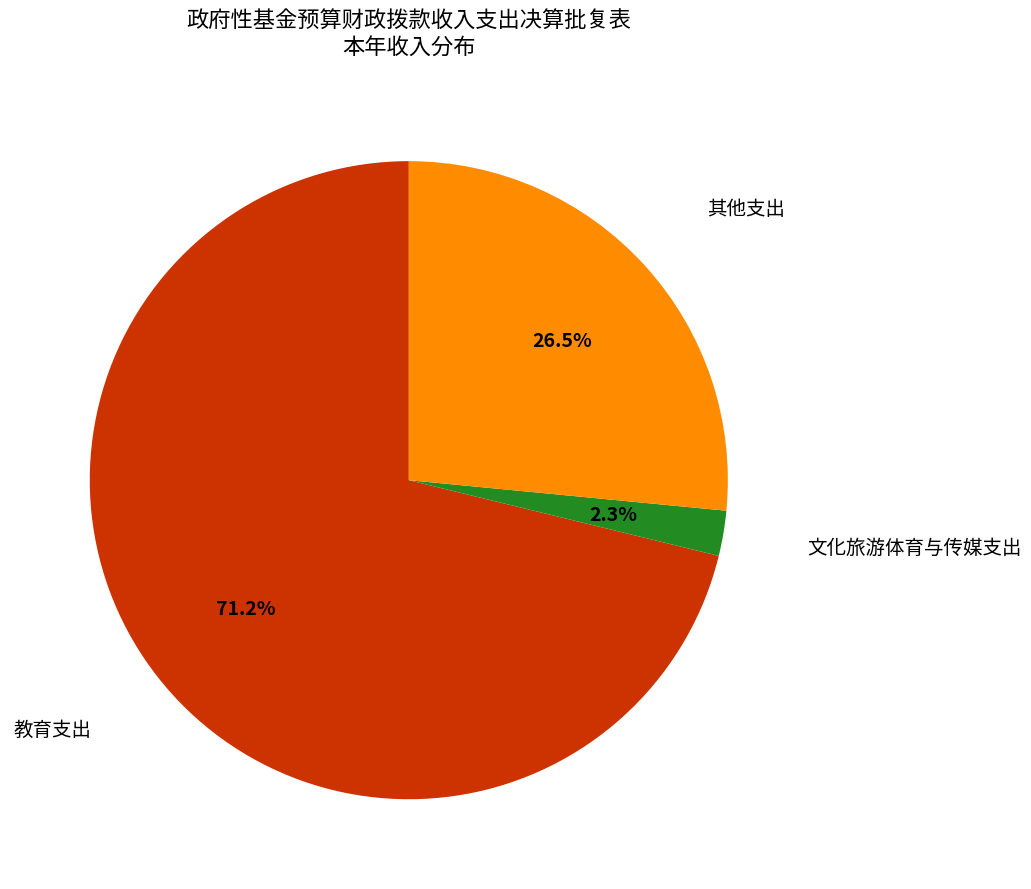

Is there any slice that represents more than half of the pie?

Yes